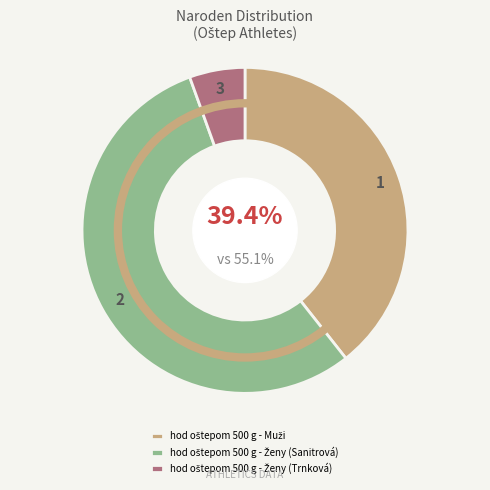

Is there any slice that represents more than half of the pie?

Yes